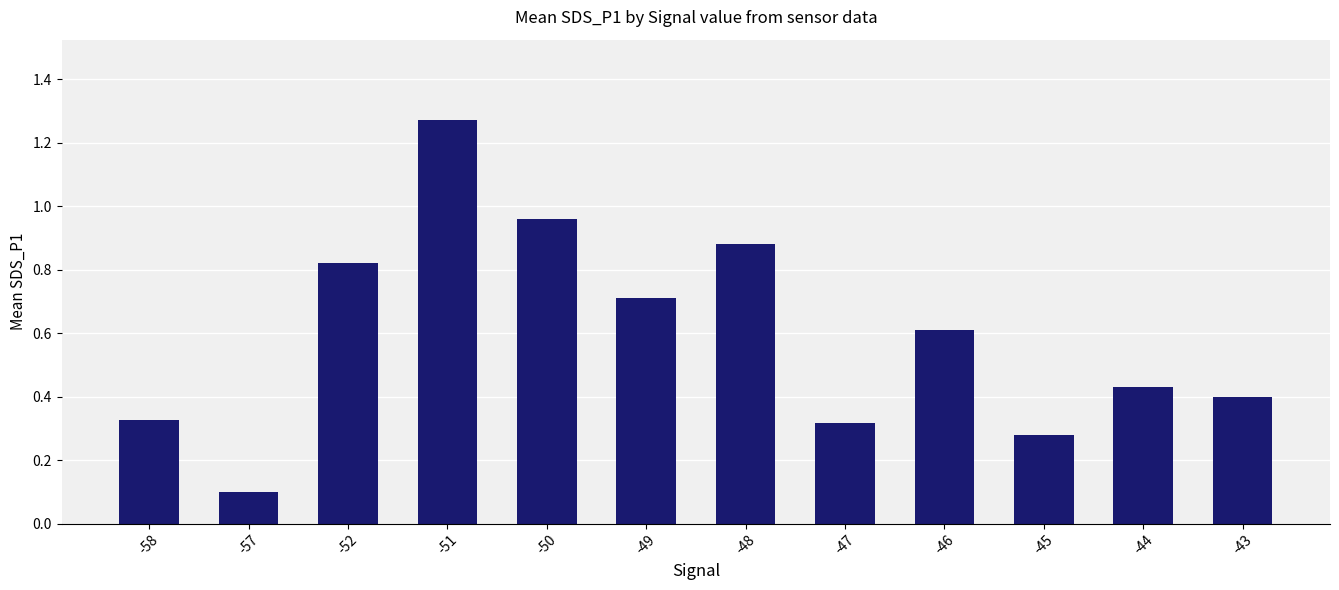

What is the average value?

0.6